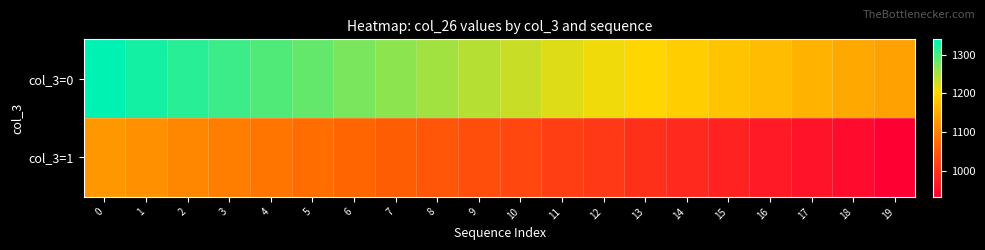

Rank the series at 11 from highest to lowest value.

col_3=0, col_3=1